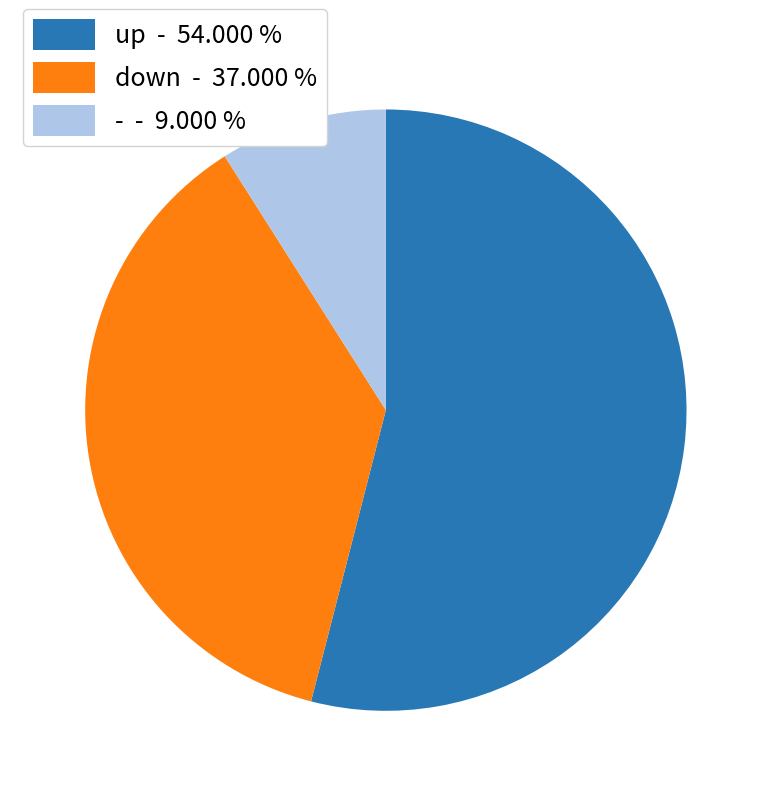

What is the majority slice?

up